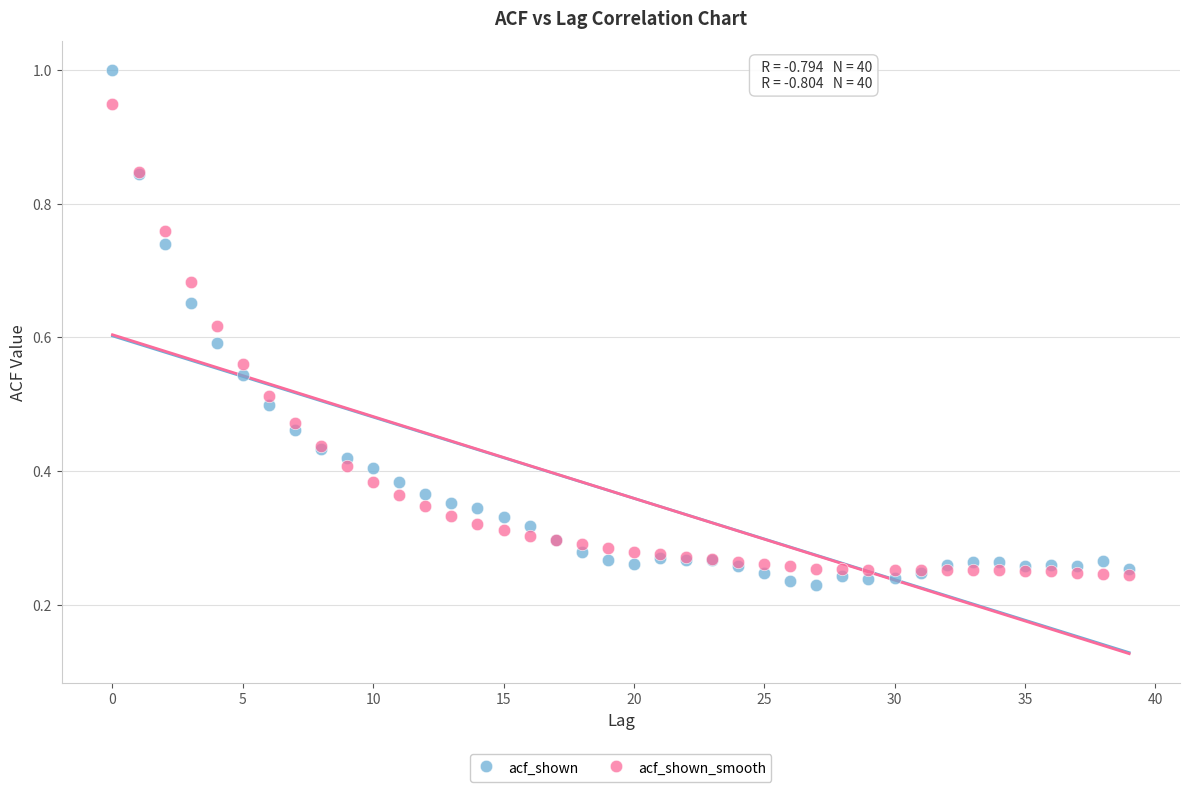

Which series reaches the maximum Y coordinate?

acf_shown